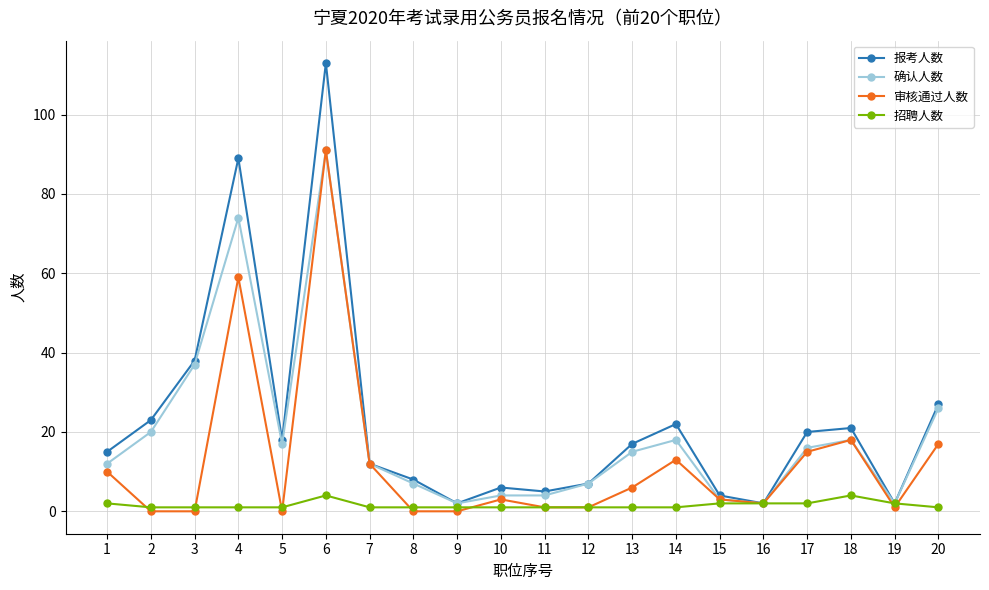

Is the value of 确认人数 at 6 greater than the value of 招聘人数 at 4?

Yes